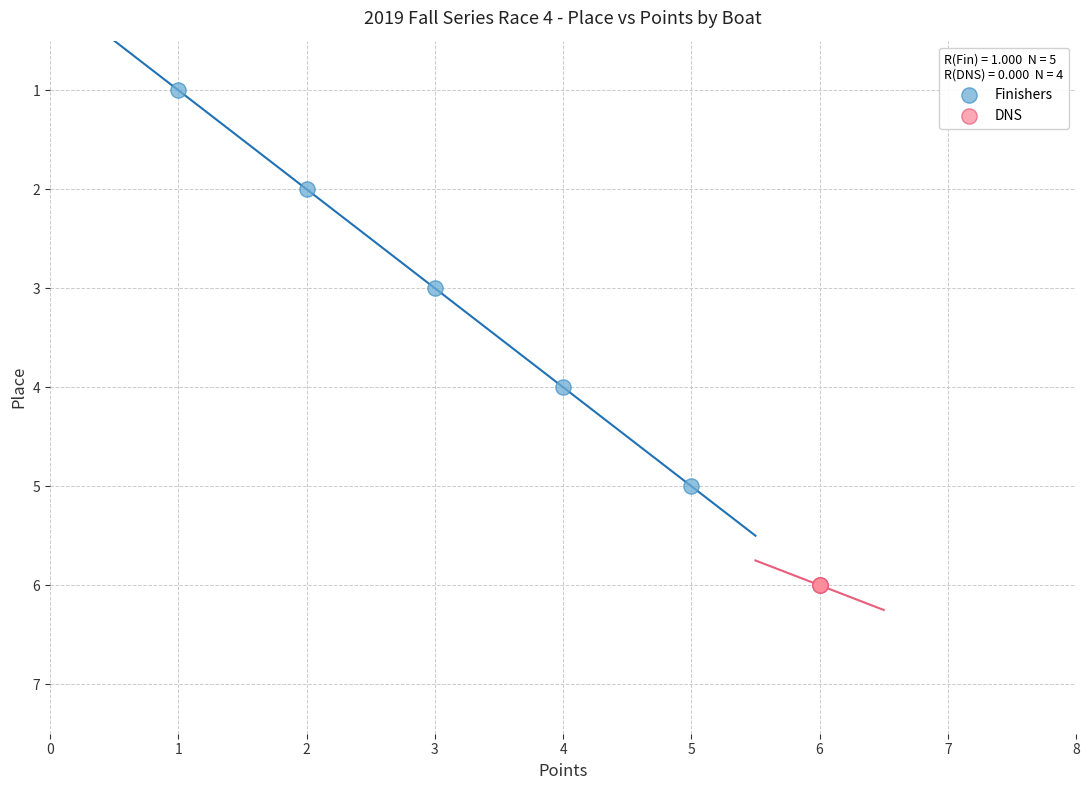

Which series reaches the minimum Y coordinate?

Finishers